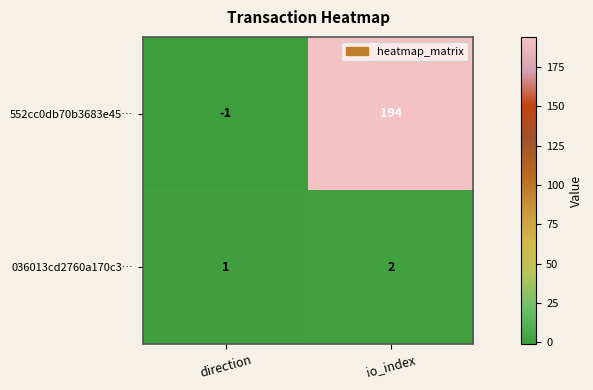

How many categories are shown in the chart?

2